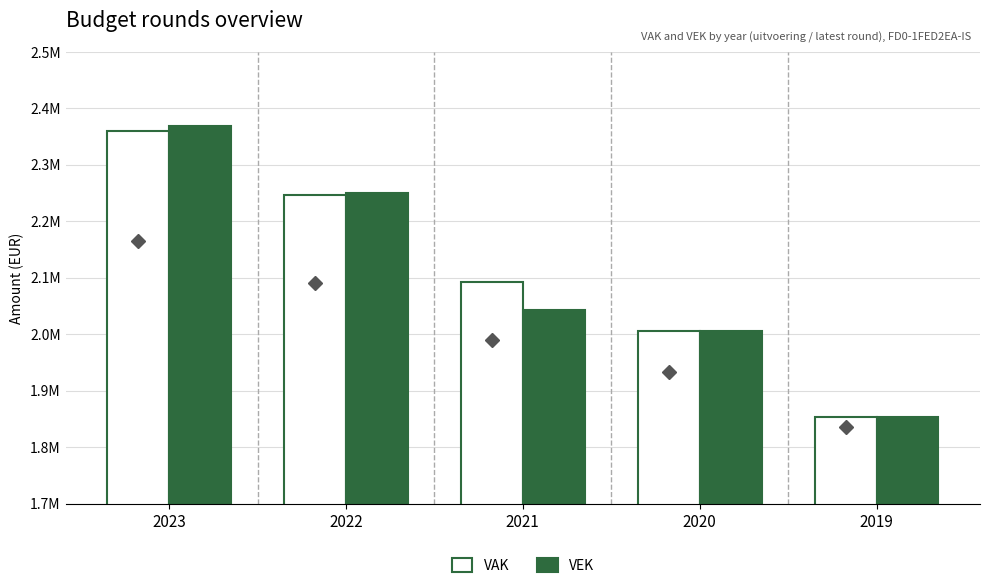

Reading left to right, transcribe all the data shown in this chart.

VAK: 2360303	2246672	2091943	2005756	1853639
VEK: 2368553	2250667	2043407	2005756	1853639